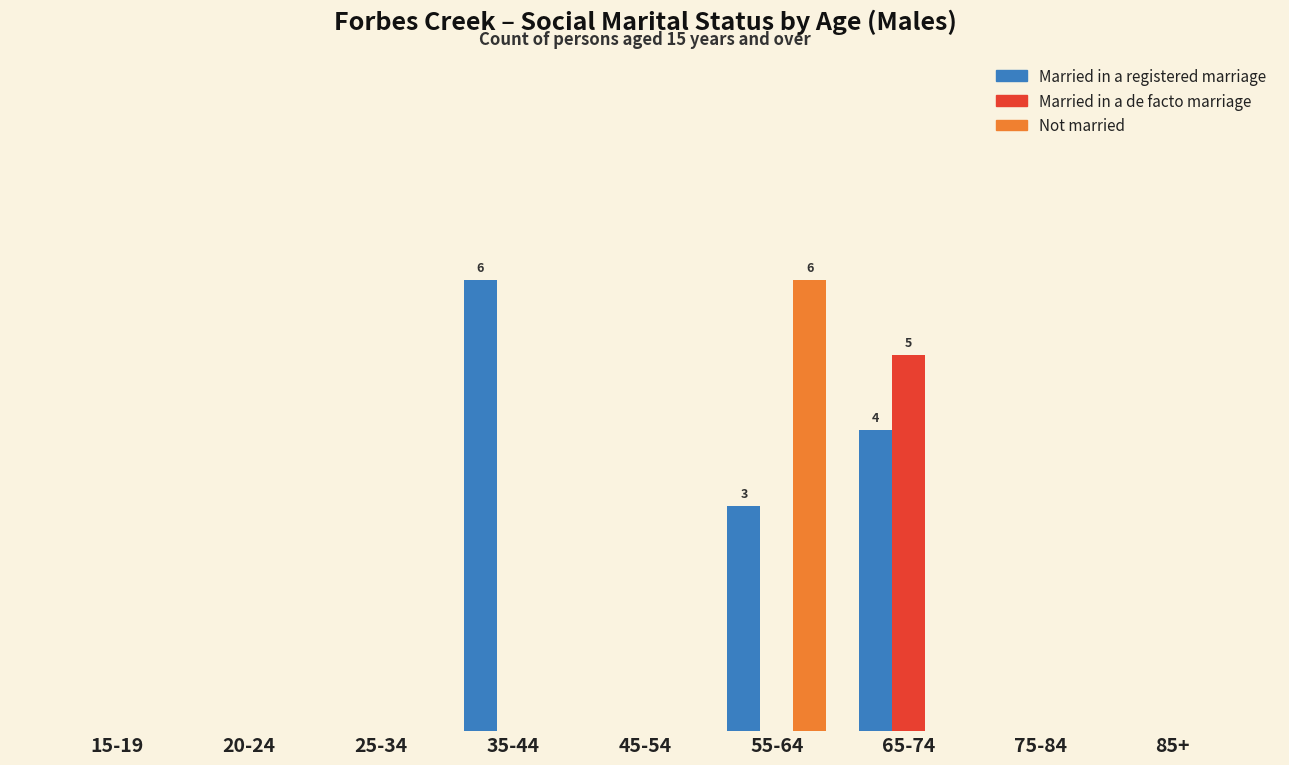

What are all the series names shown in the legend?

Married in a registered marriage, Married in a de facto marriage, Not married